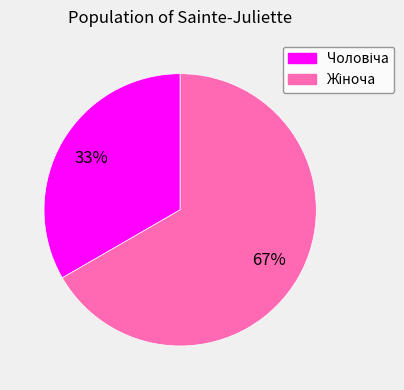

Is there any slice that represents more than half of the pie?

Yes